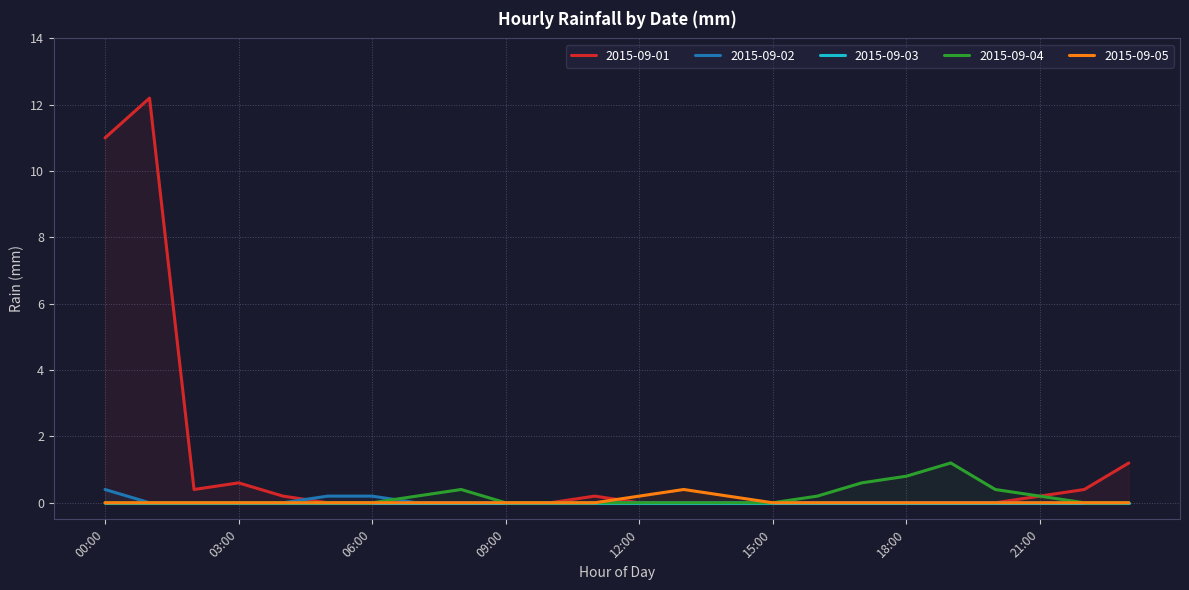

What is the sum of all 2015-09-05 values?

0.8